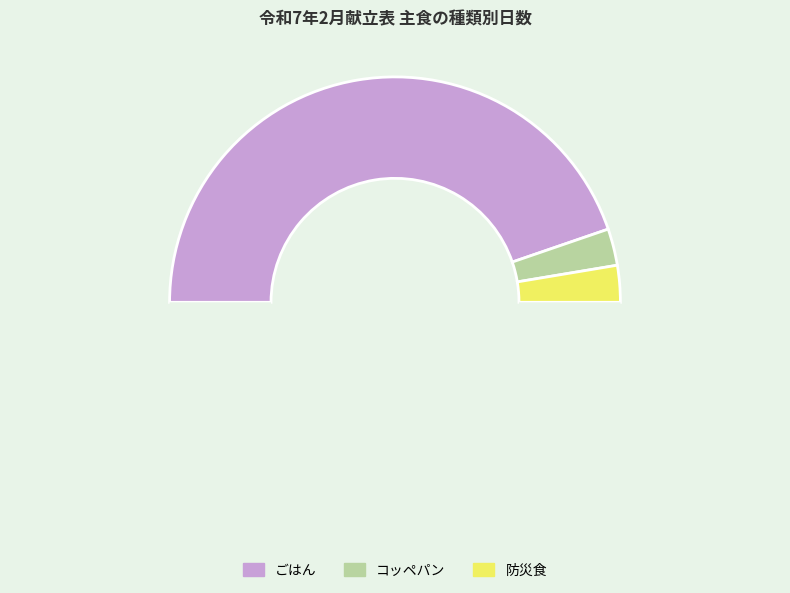

What is the largest slice in the pie chart?

ごはん